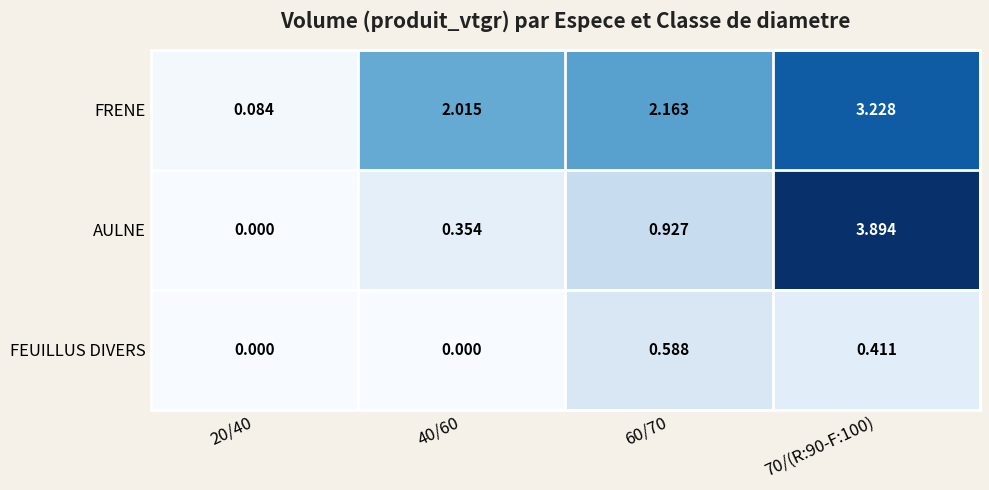

Between 20/40 and 40/60, which series saw the biggest shift?

FRENE